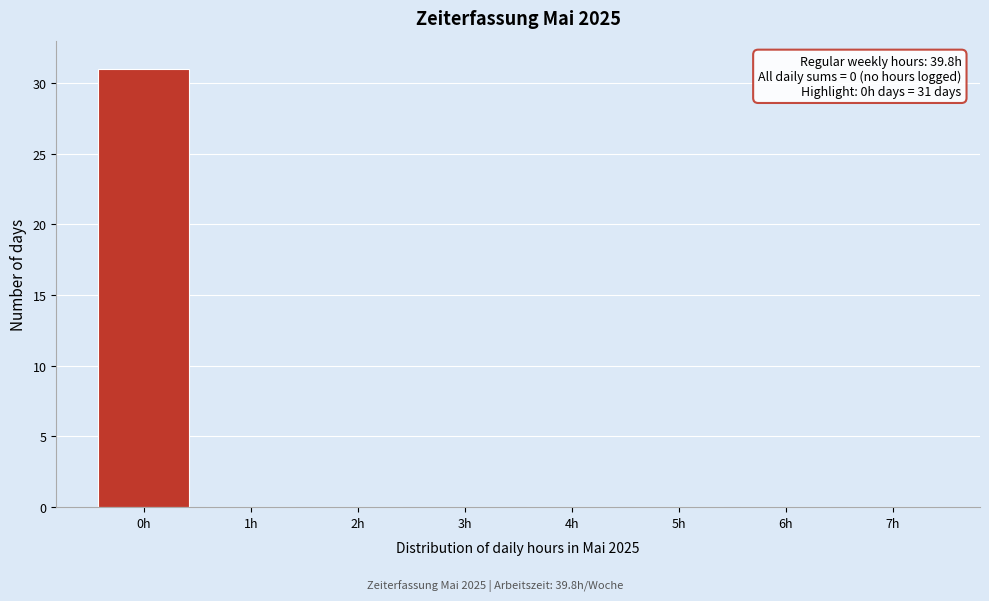

Over which range of the x-axis is the bar tallest?

-0.5 to 0.5